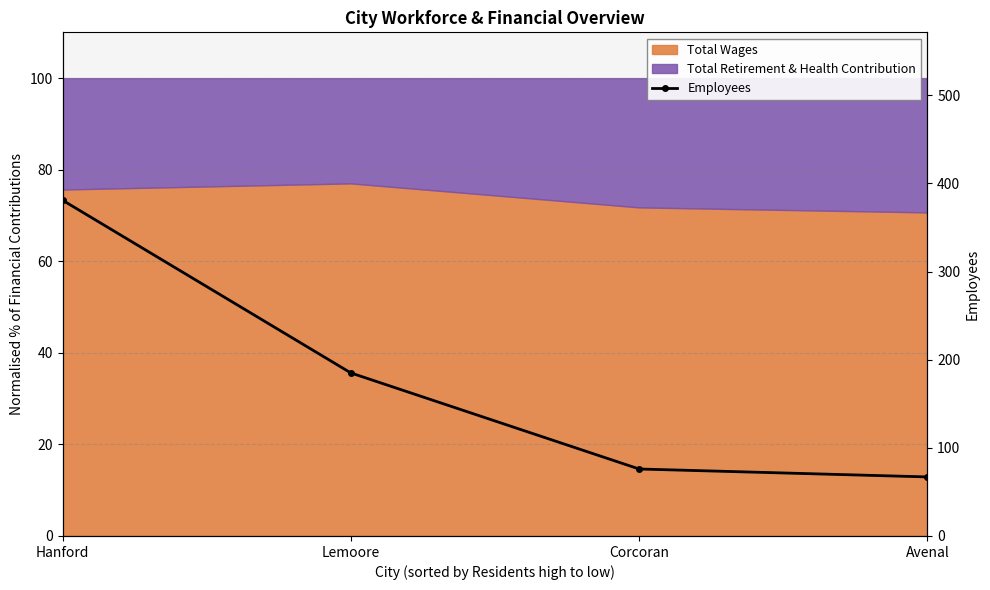

List the labels in order of value, largest first.

Hanford, Lemoore, Corcoran, Avenal